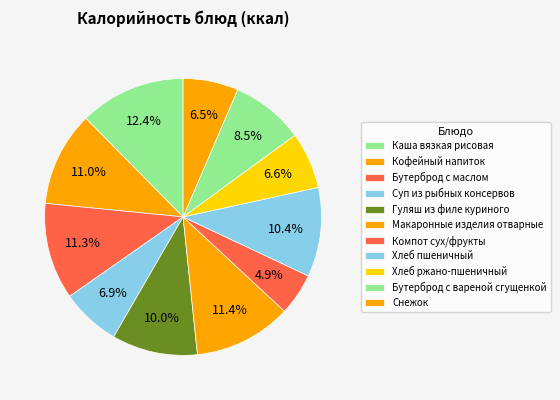

To the nearest percent, what portion does Бутерброд с вареной сгущенкой represent?

9%